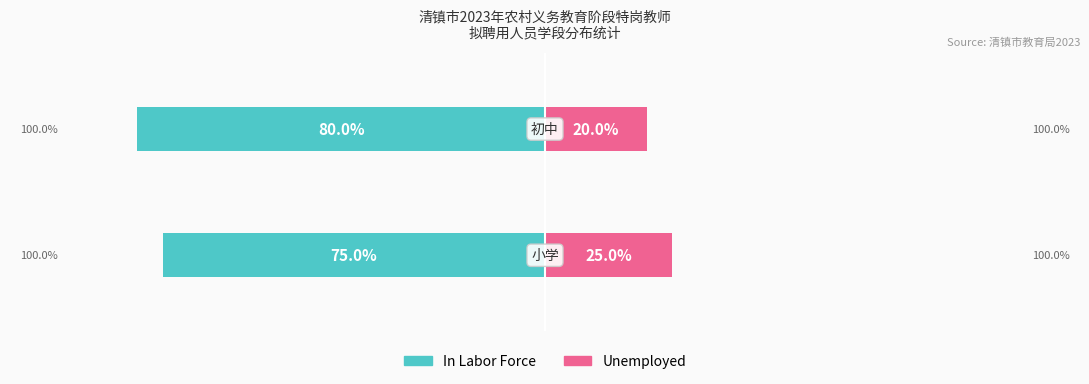

Is it true that In Labor Force equals -138 at 1?

False